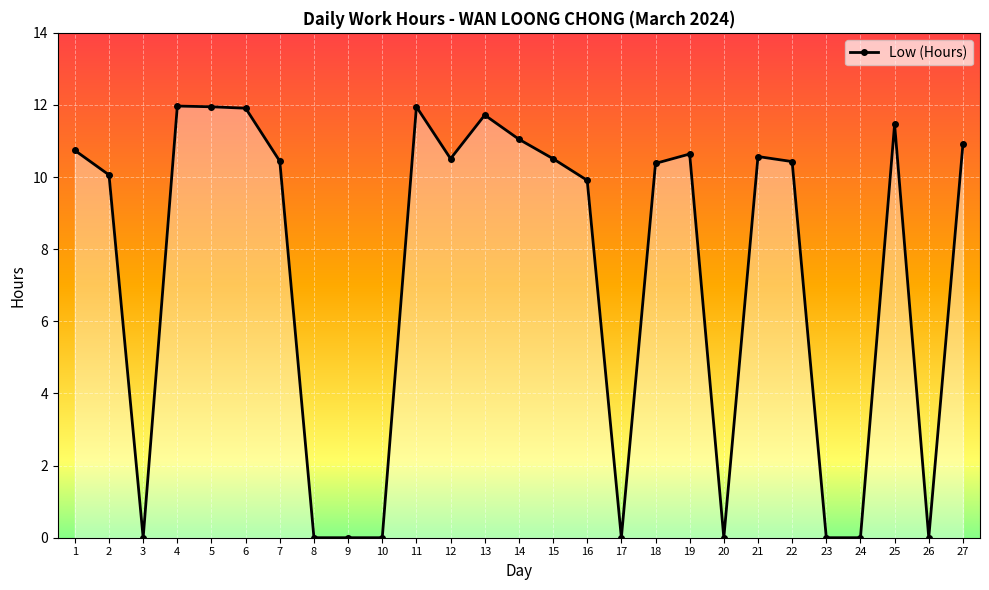

How many data points are less than 10?

10